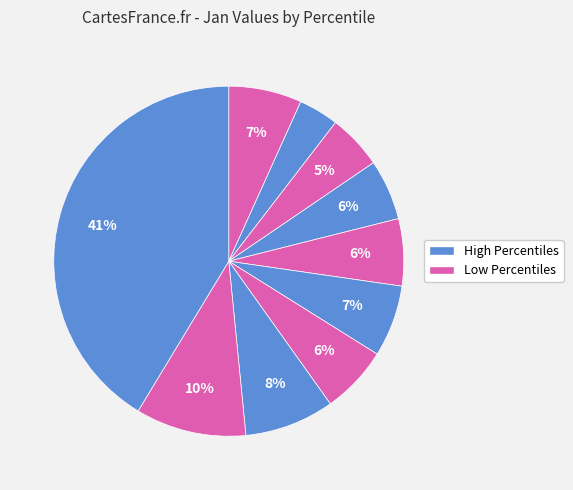

Is there any slice that represents more than half of the pie?

No